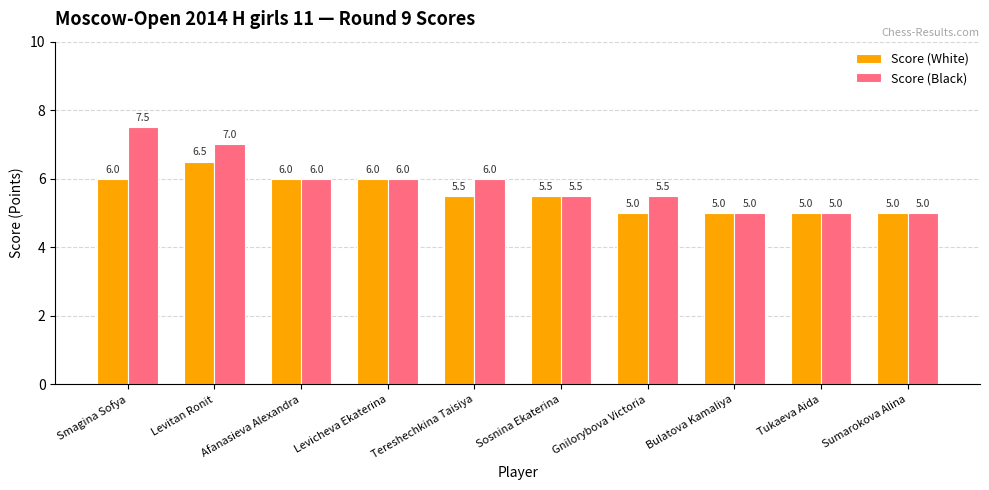

Reading left to right, what are all the values shown in this chart?

Score (White): Smagina Sofya=6.0	Levitan Ronit=6.5	Afanasieva Alexandra=6.0	Levicheva Ekaterina=6.0	Tereshechkina Taisiya=5.5	Sosnina Ekaterina=5.5	Gnilorybova Victoria=5.0	Bulatova Kamaliya=5.0	Tukaeva Aida=5.0	Sumarokova Alina=5.0
Score (Black): Smagina Sofya=7.5	Levitan Ronit=7.0	Afanasieva Alexandra=6.0	Levicheva Ekaterina=6.0	Tereshechkina Taisiya=6.0	Sosnina Ekaterina=5.5	Gnilorybova Victoria=5.5	Bulatova Kamaliya=5.0	Tukaeva Aida=5.0	Sumarokova Alina=5.0